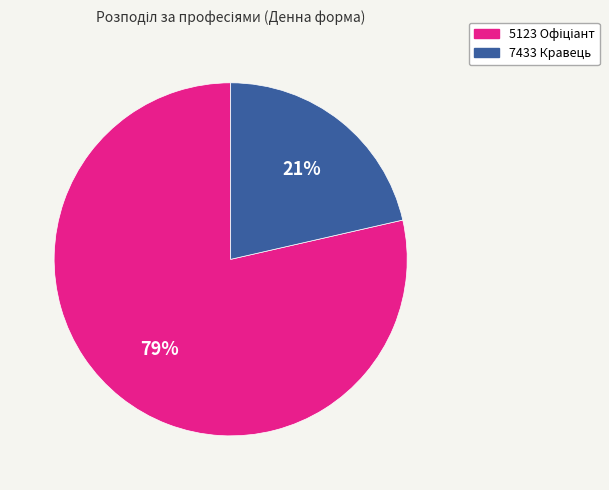

To the nearest percent, what is the average slice percentage?

50%